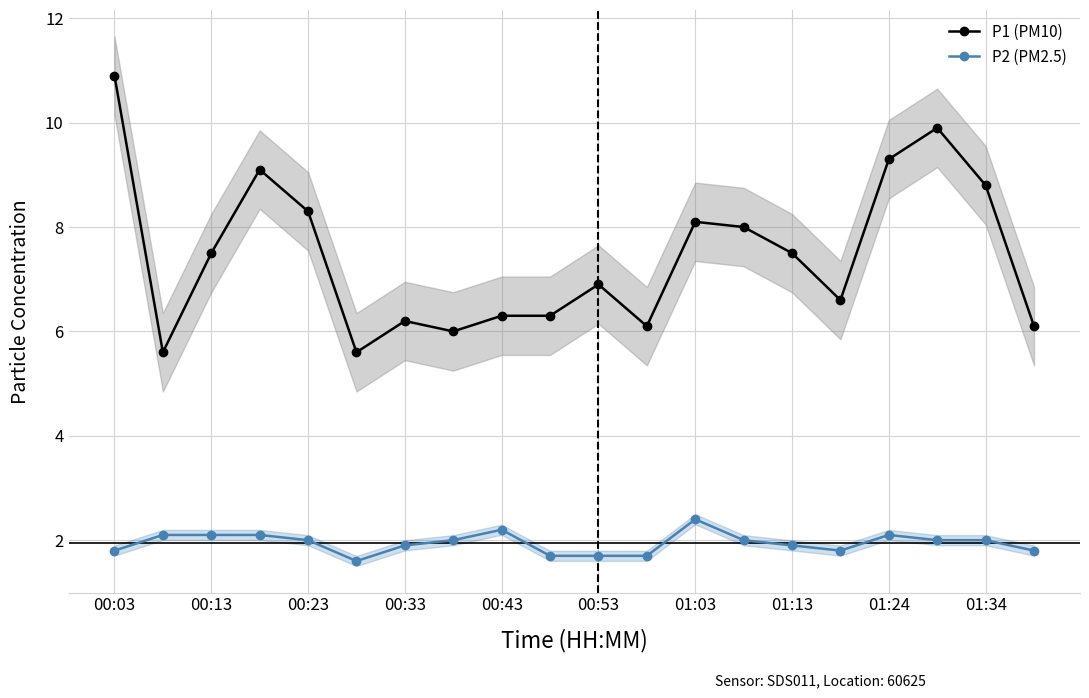

The P1 (PM10) series shows 6.3 at 00:43. True or false?

True